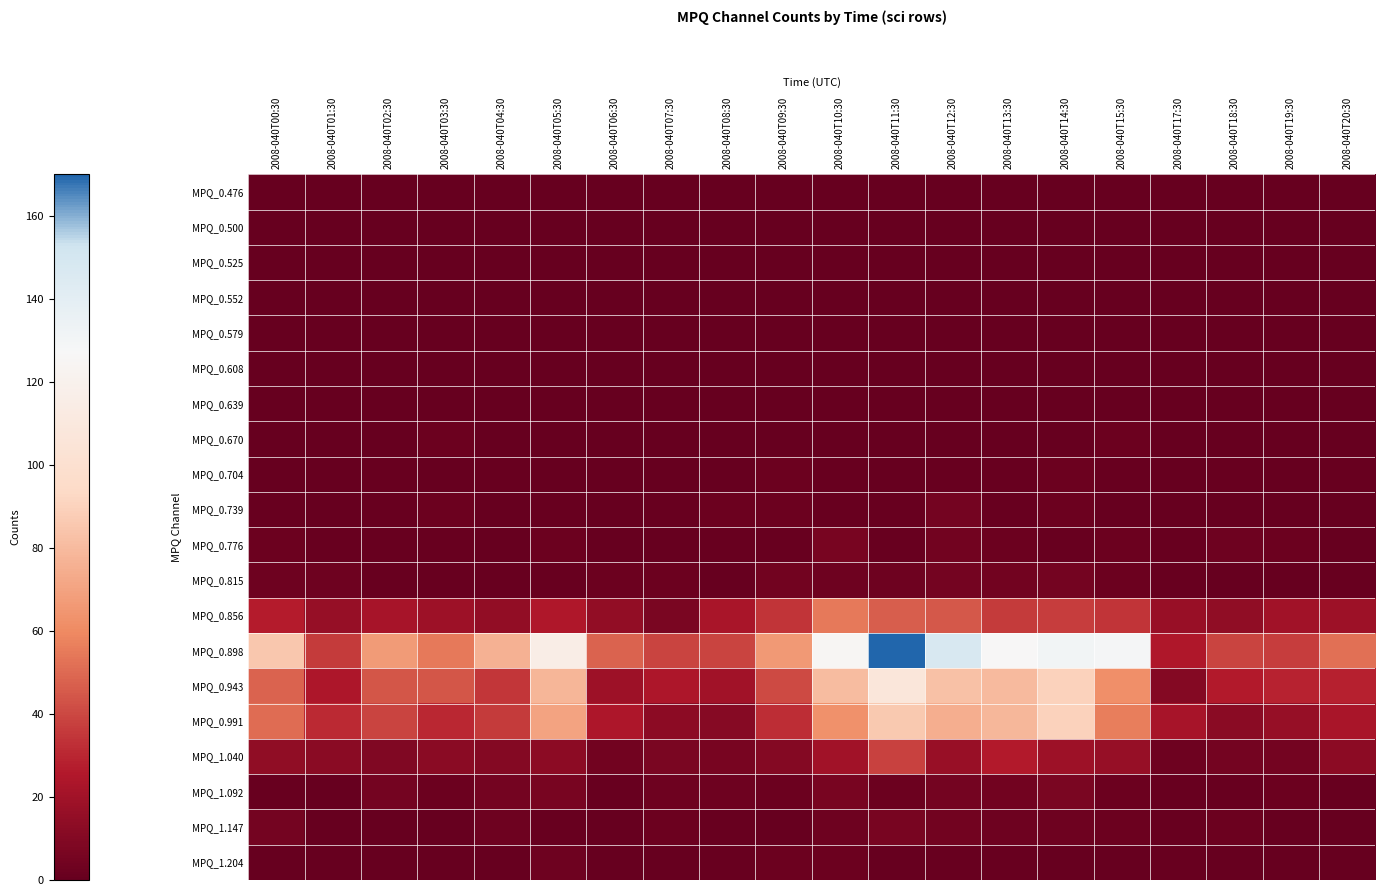

Which series has the largest range (max minus min)?

MPQ_0.898